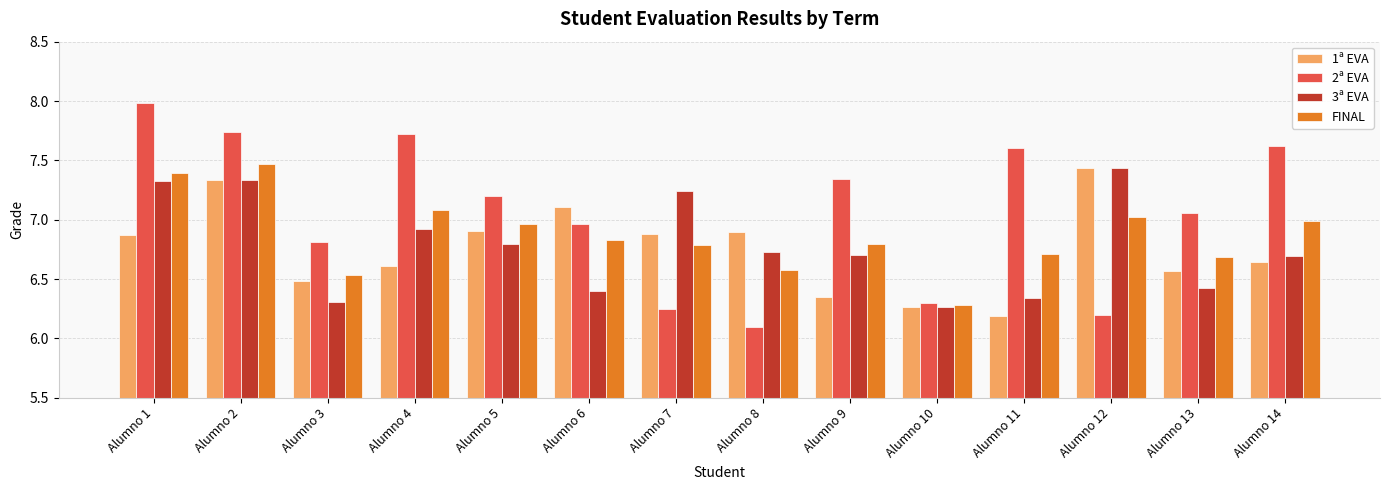

What is the difference between the 3ª EVA values at Alumno 13 and Alumno 14?

0.3